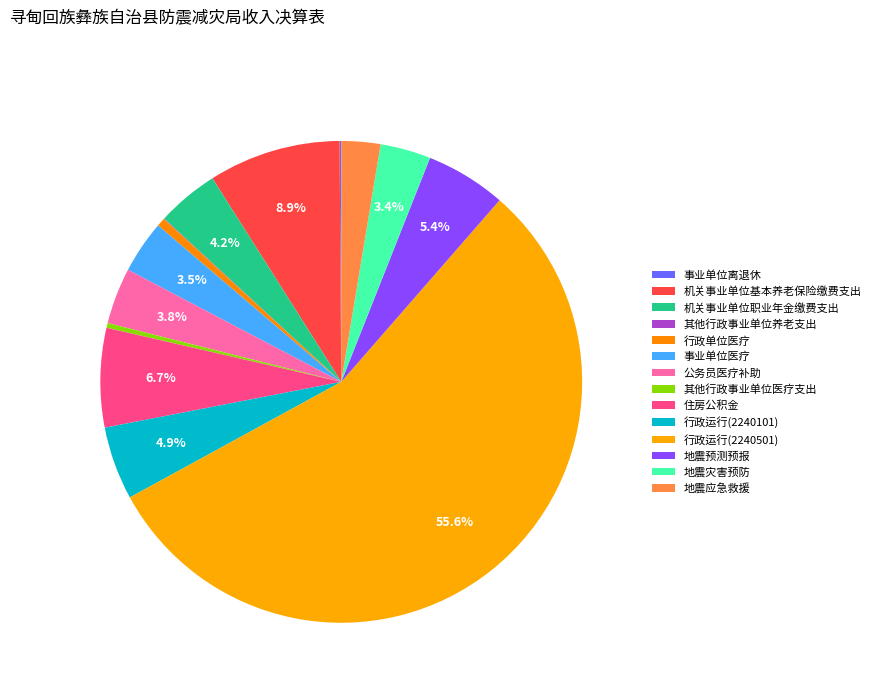

Which slice is the smallest?

其他行政事业单位养老支出